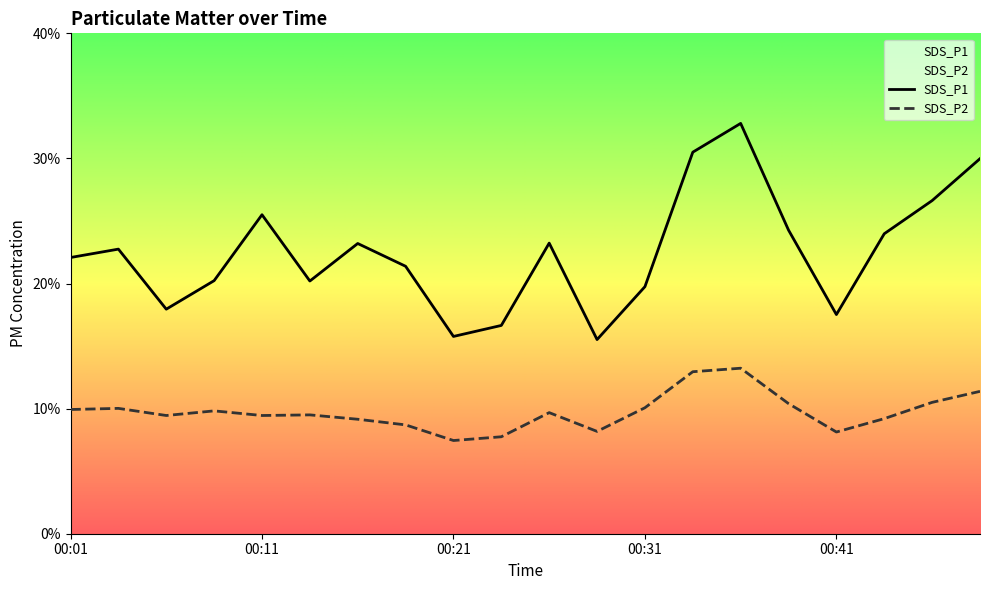

What are all the series names shown in the legend?

SDS_P1, SDS_P2